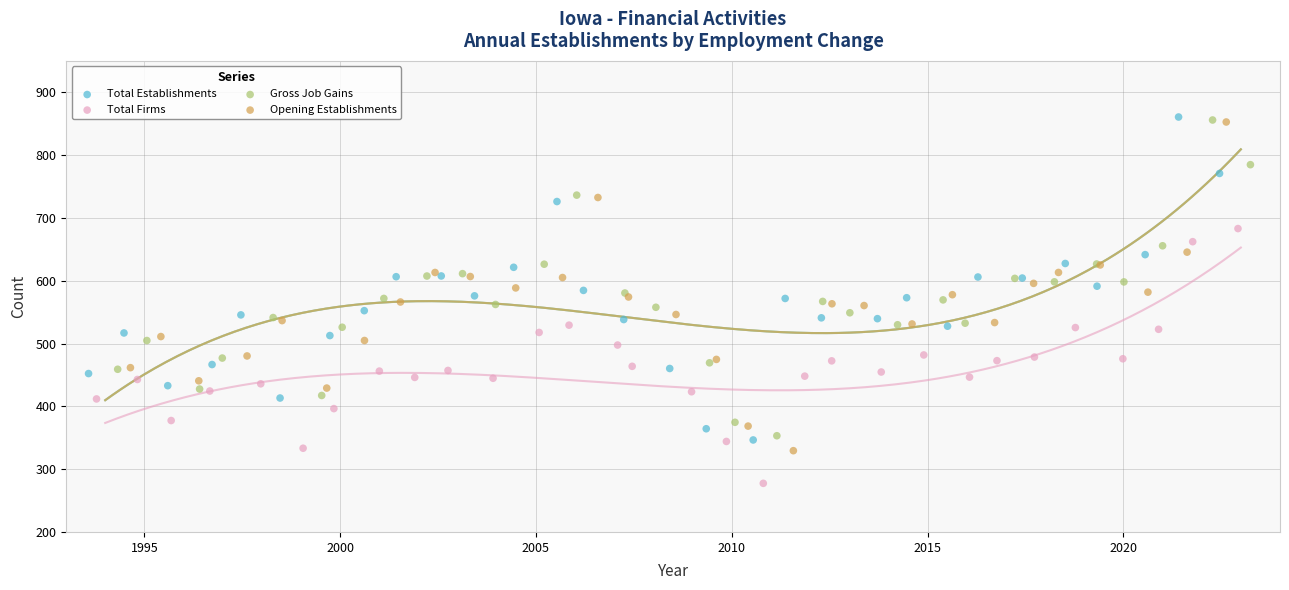

What are all the series names shown in the legend?

Total Establishments, Total Firms, Gross Job Gains, Opening Establishments